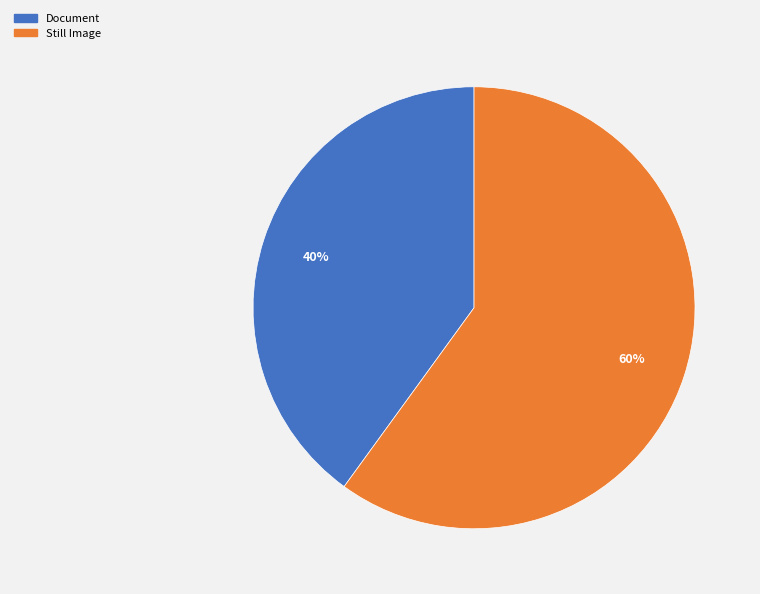

To the nearest percent, what is the average slice percentage?

50%